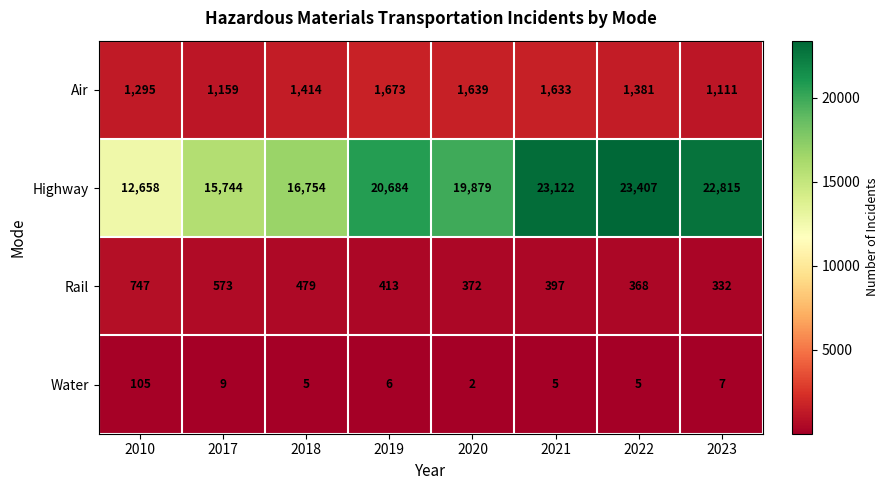

What is the total value across all series at 2021?

25157